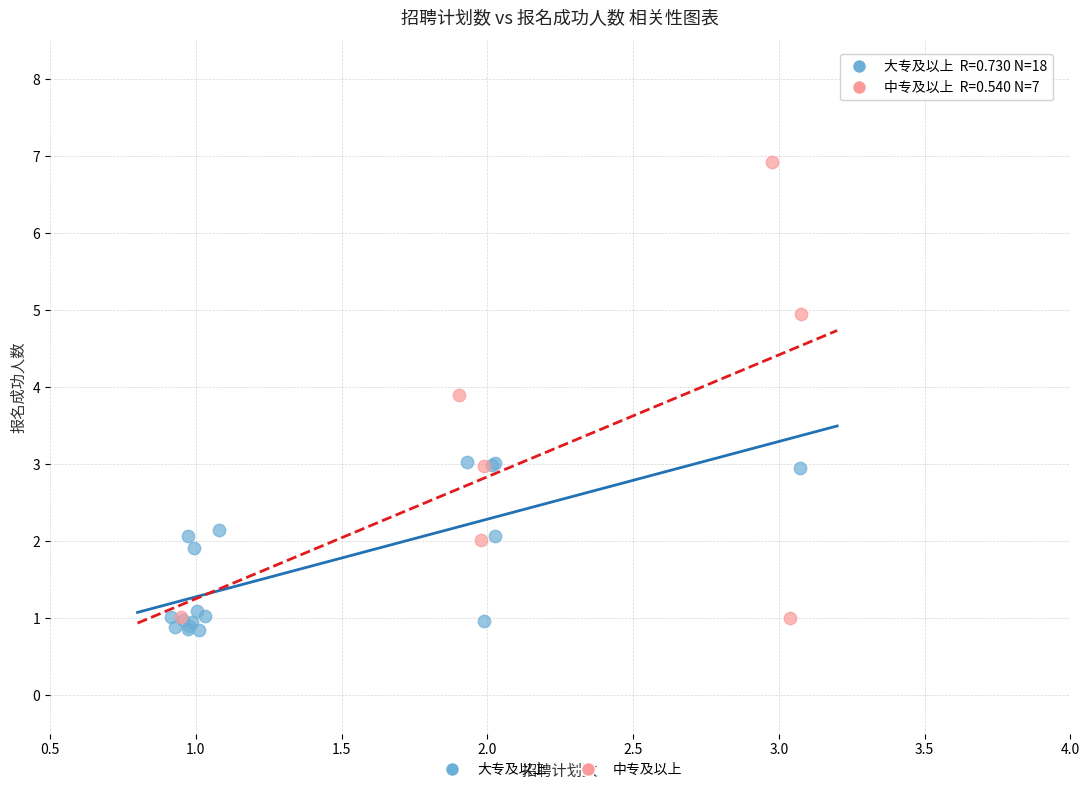

Which series has the largest Y range (max minus min)?

中专及以上